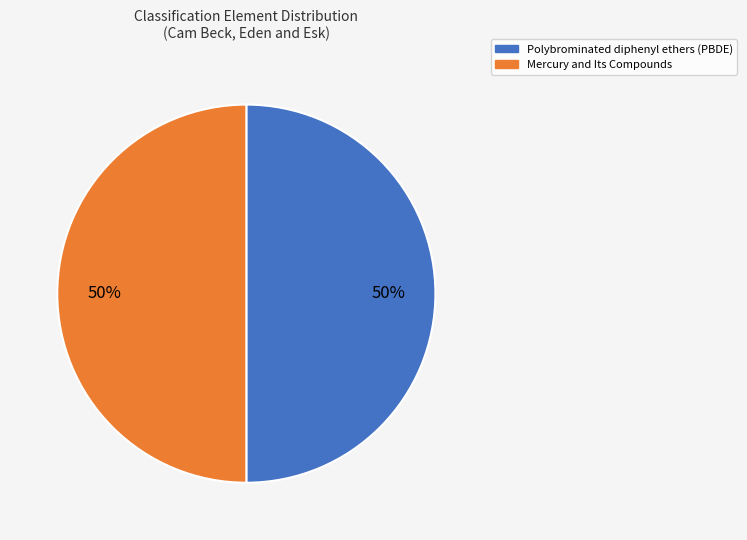

To the nearest percent, what percentage of the pie is Mercury and Its Compounds?

50%